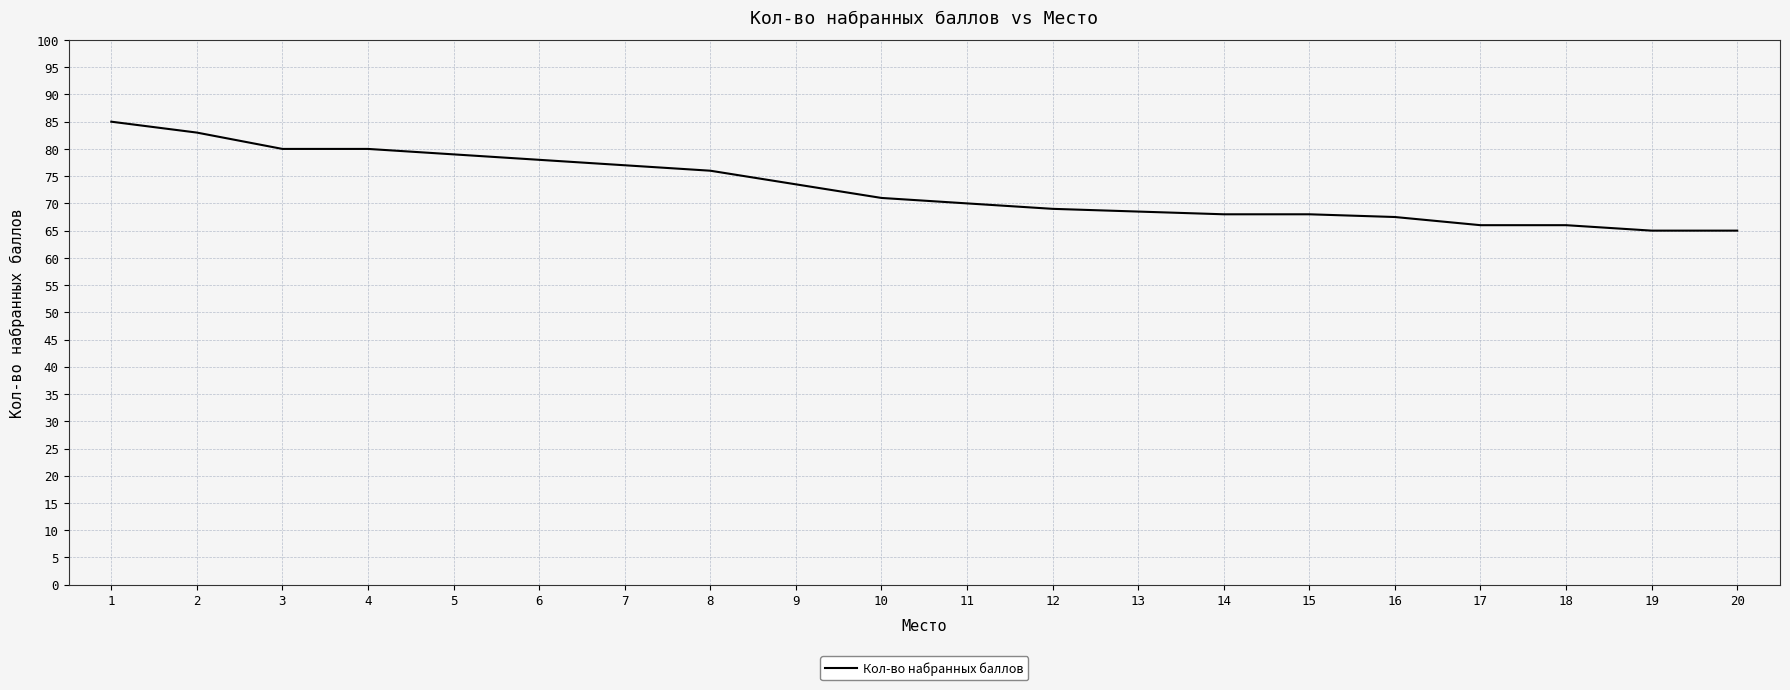

What is the minimum value shown in the chart?

65.0